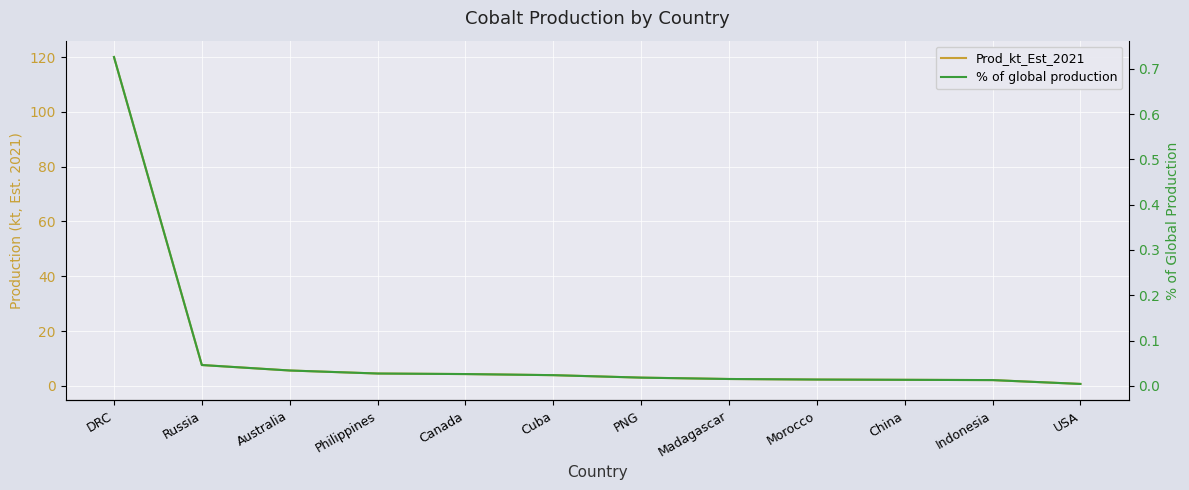

Rank the categories by % of global production value from lowest to highest.

USA, Indonesia, China, Morocco, Madagascar, PNG, Cuba, Canada, Philippines, Australia, Russia, DRC